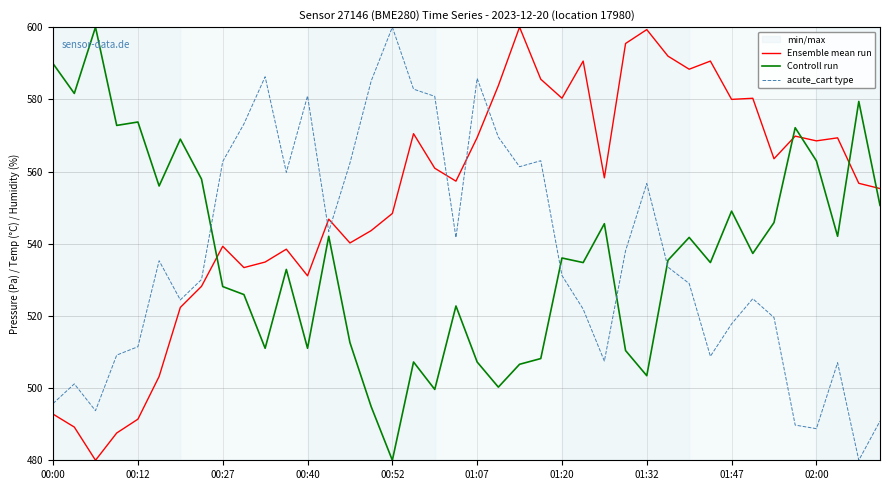

Is this an area chart (filled region under the line)?

No